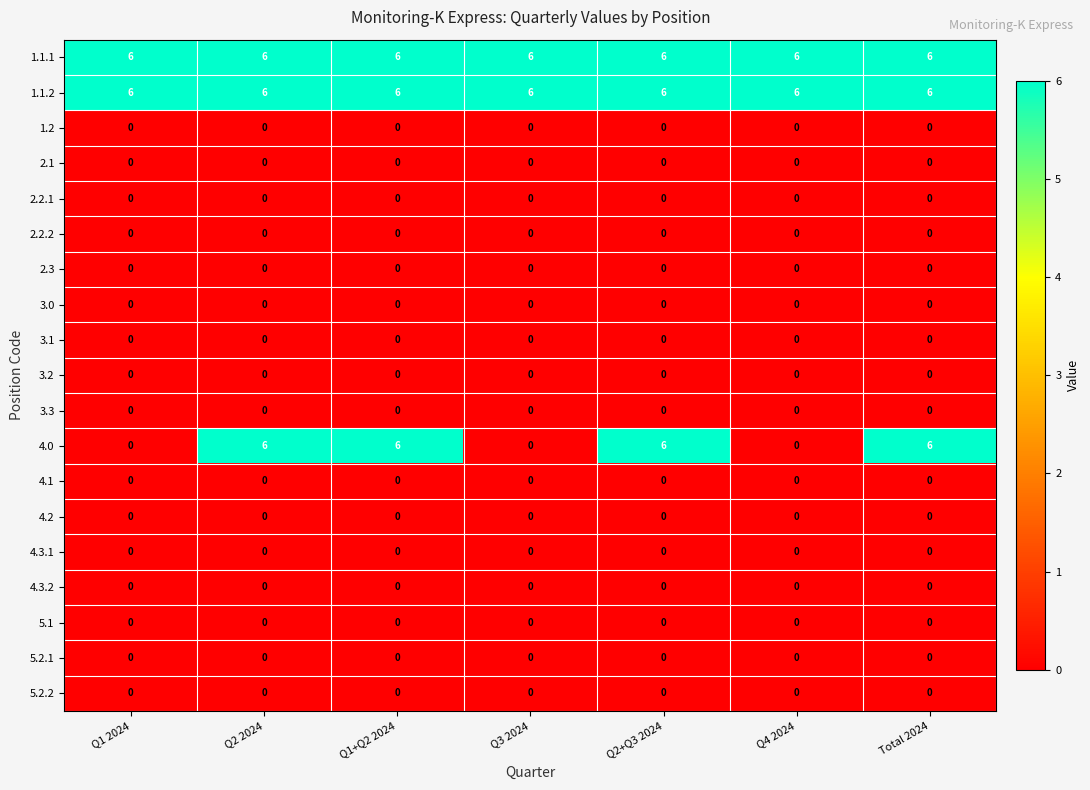

The value of 1.2 at Q2 2024 is 0. True or false?

True